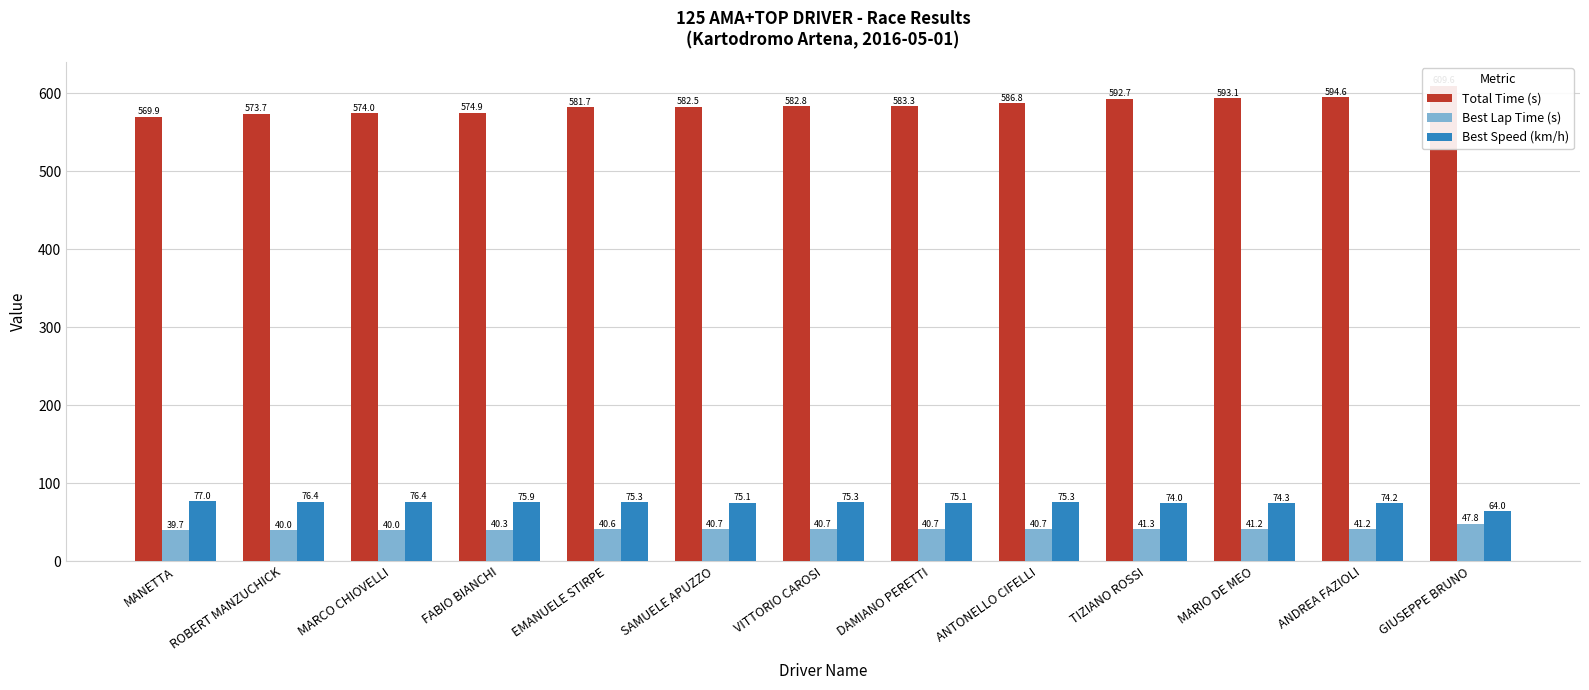

How many bars are there in total?

39